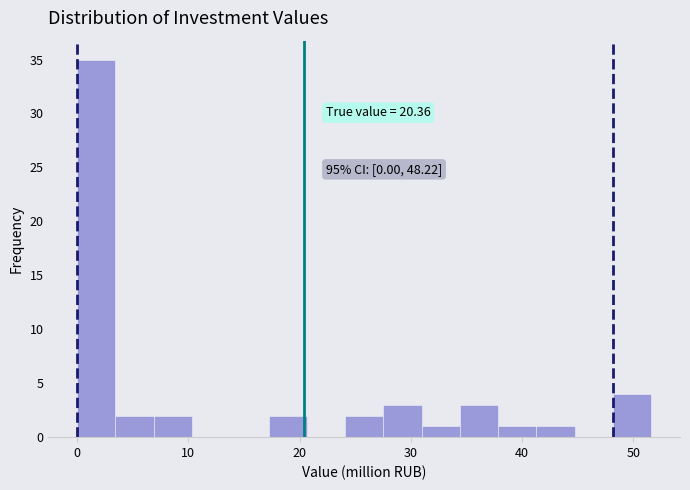

Around what value on the x-axis is the tallest bar? Give the approximate position of its centre, as read against the axis.

2